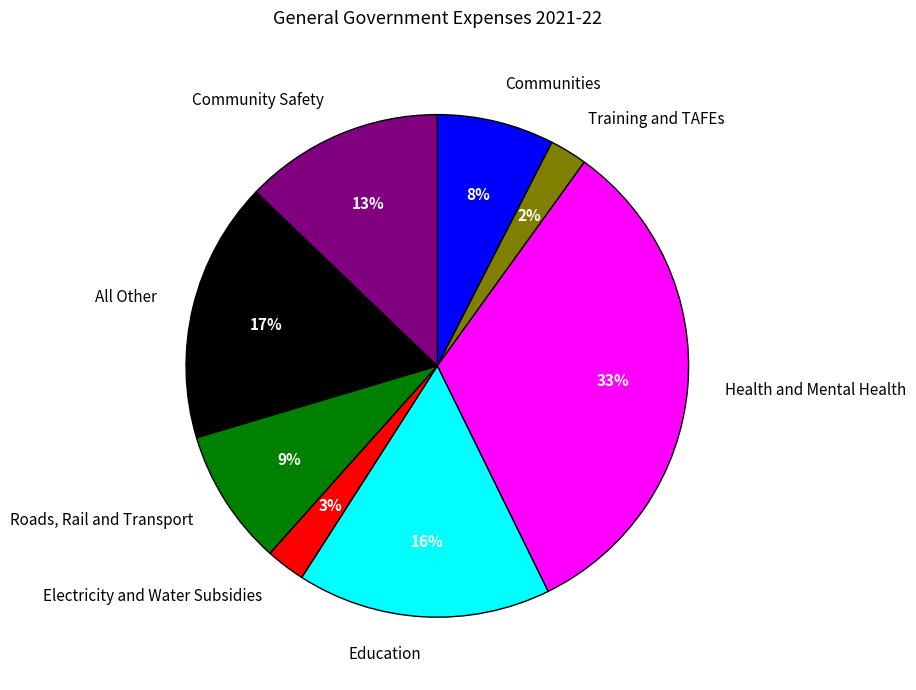

Between Communities and Roads, Rail and Transport, which is larger?

Roads, Rail and Transport